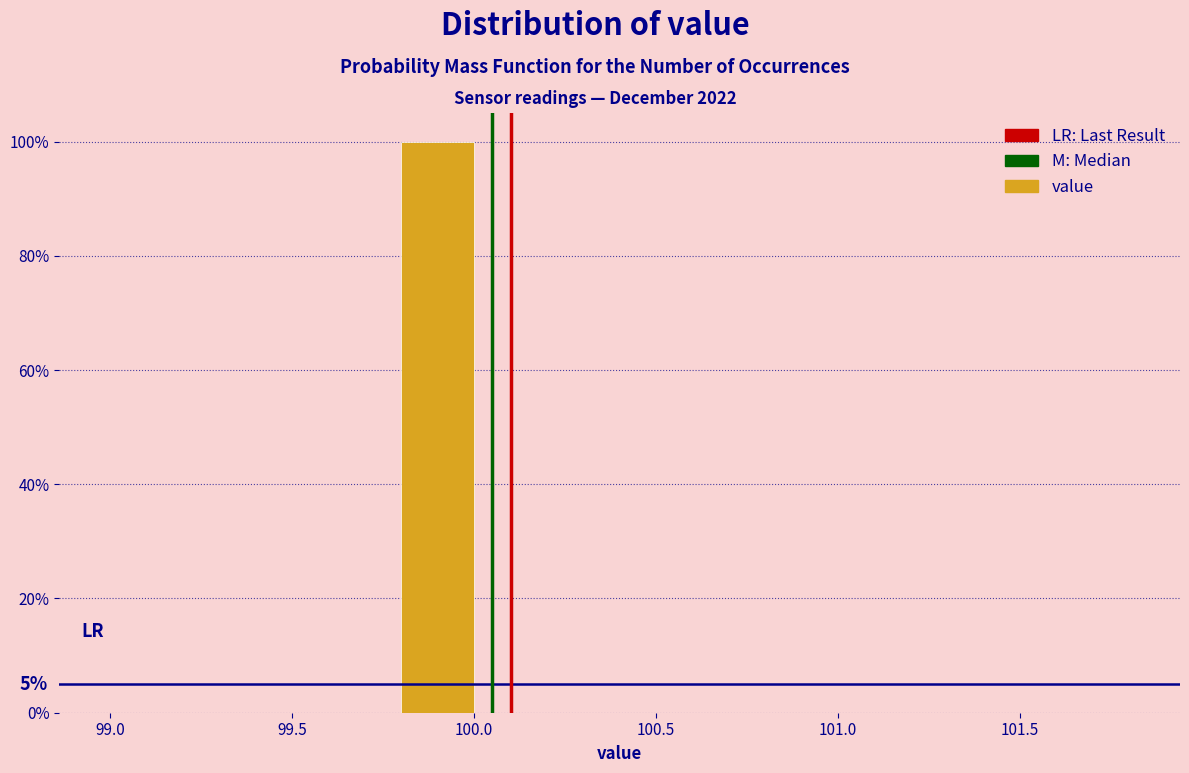

Over which range of the x-axis is the bar tallest?

99.8 to 100.0